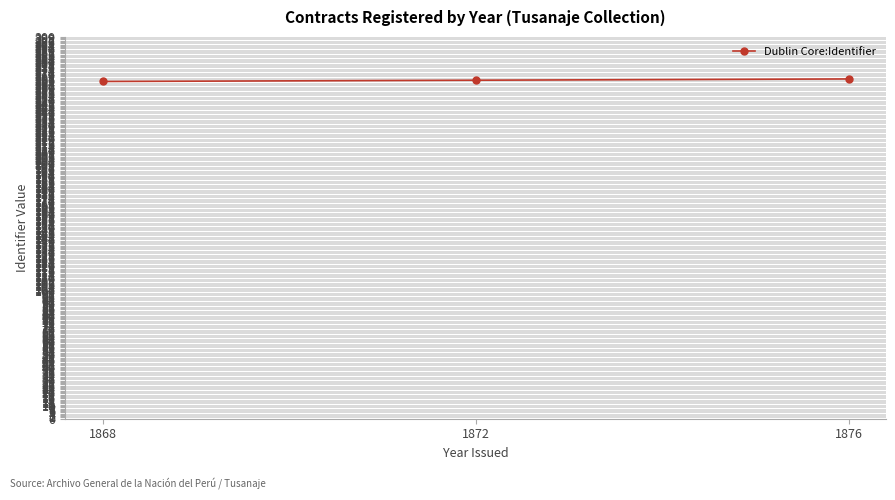

Does the chart display data point markers on the line(s)?

Yes